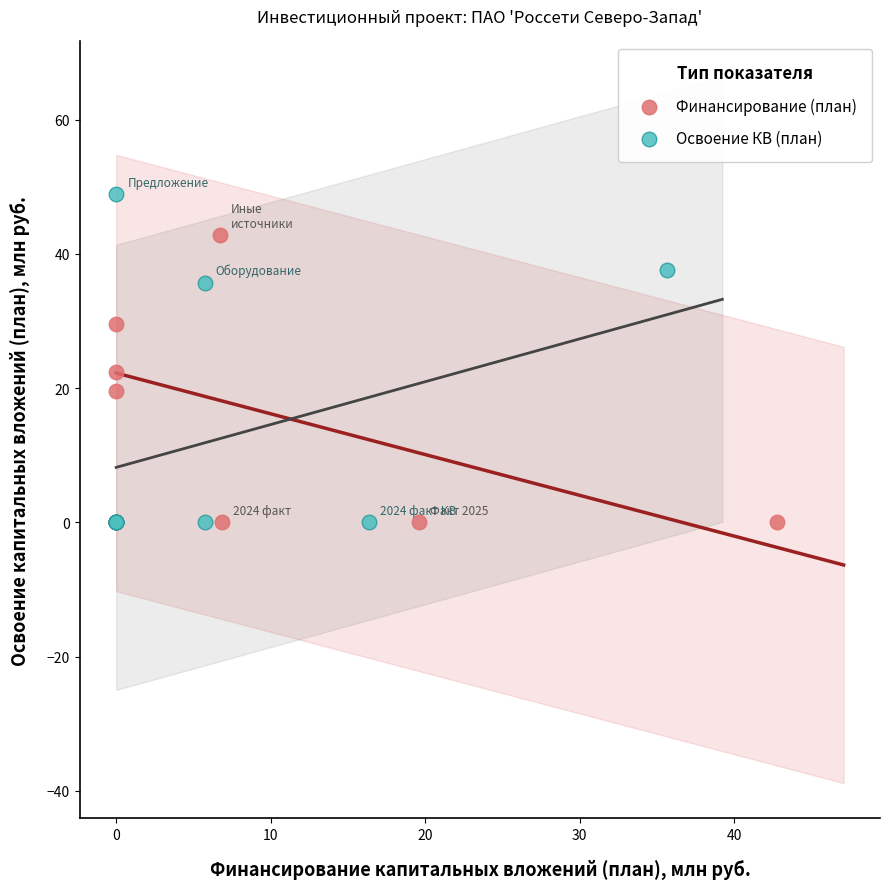

What are all the series names shown in the legend?

Финансирование (план), Освоение КВ (план)